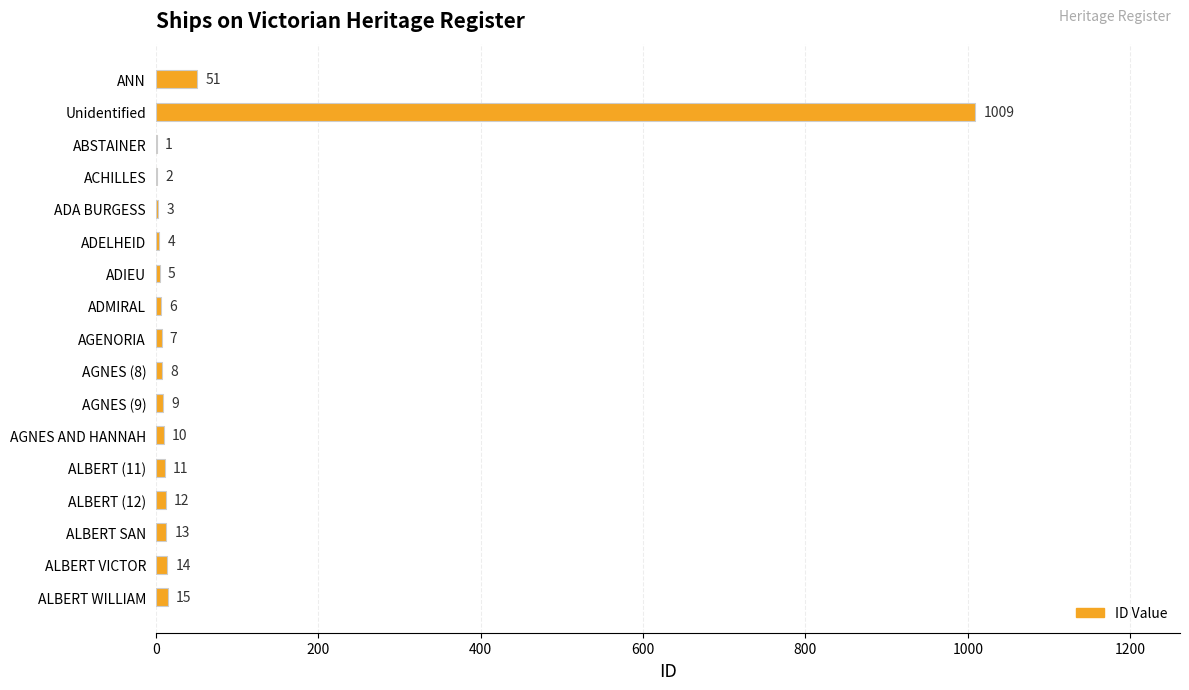

What is the sum of the values at ADMIRAL and Unidentified?

1015